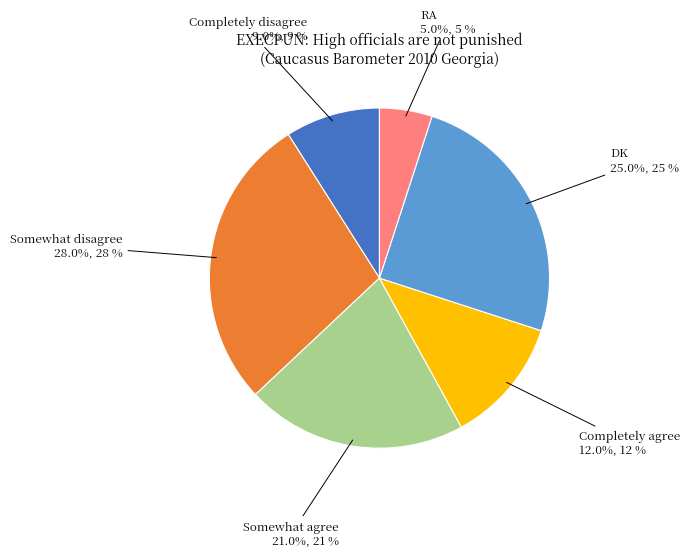

How many segments does this pie chart have?

6